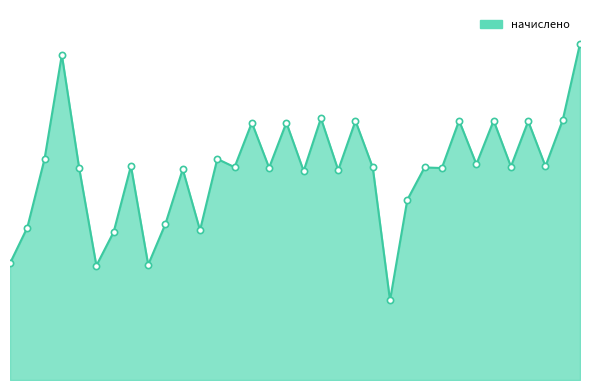

Is this an area chart (filled region under the line)?

Yes